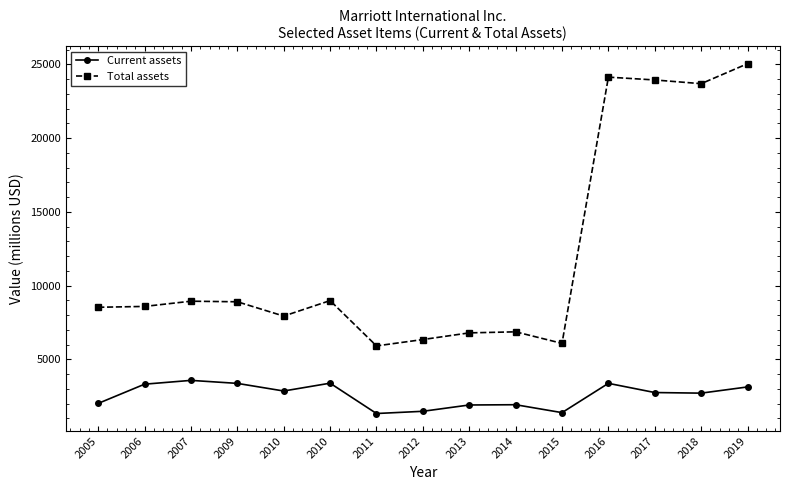

At which label is Total assets closest to 15480?

2010